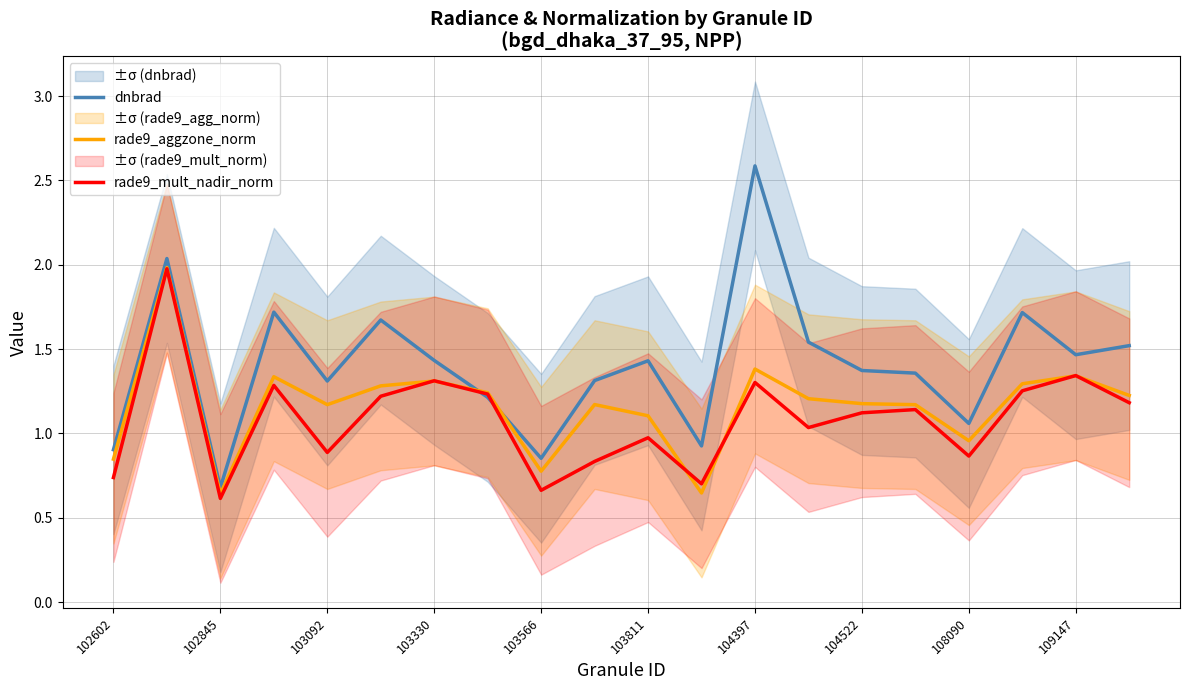

Which series has the largest total across all categories?

dnbrad